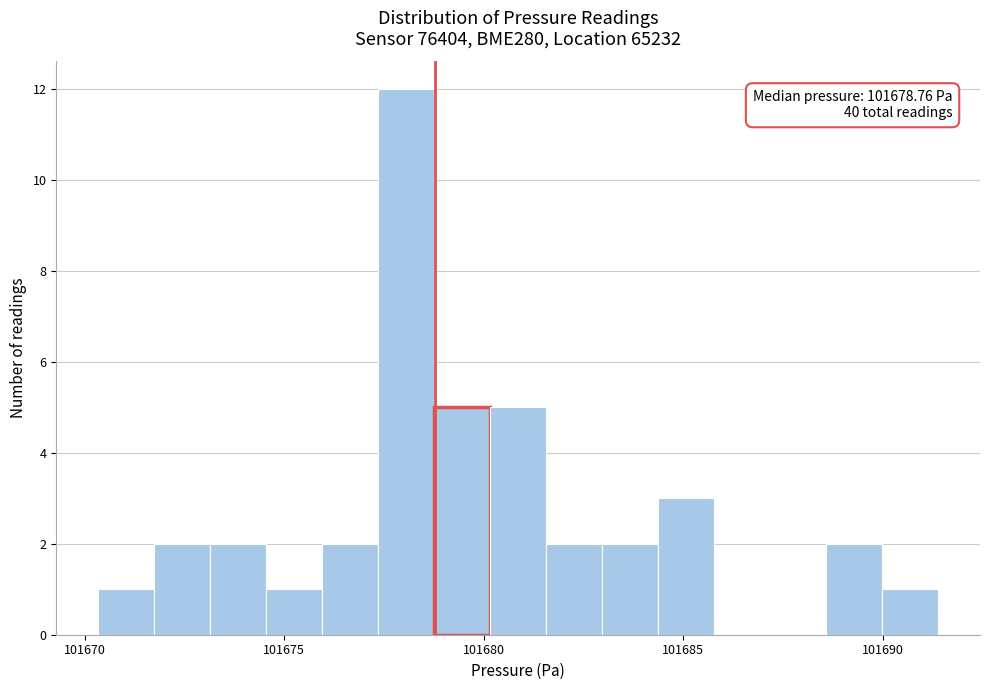

Around what value on the x-axis is the tallest bar? Give the approximate position of its centre, as read against the axis.

101678.0